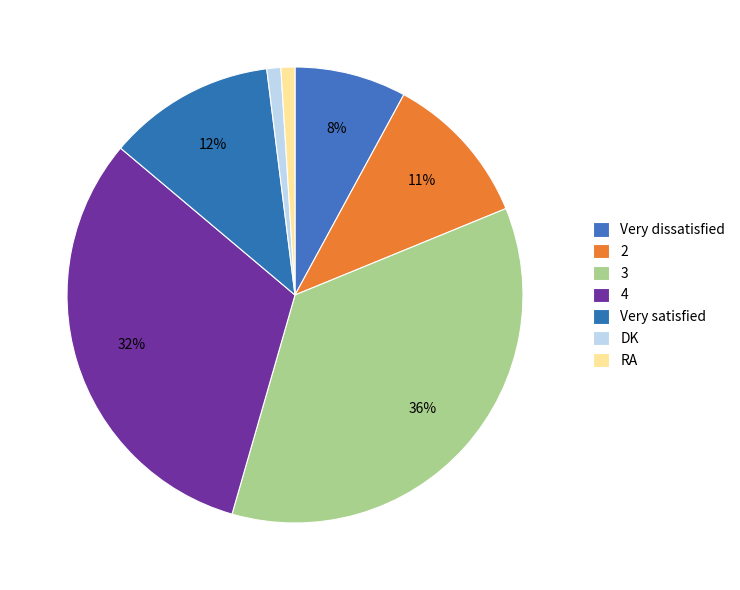

How many segments does this pie chart have?

7